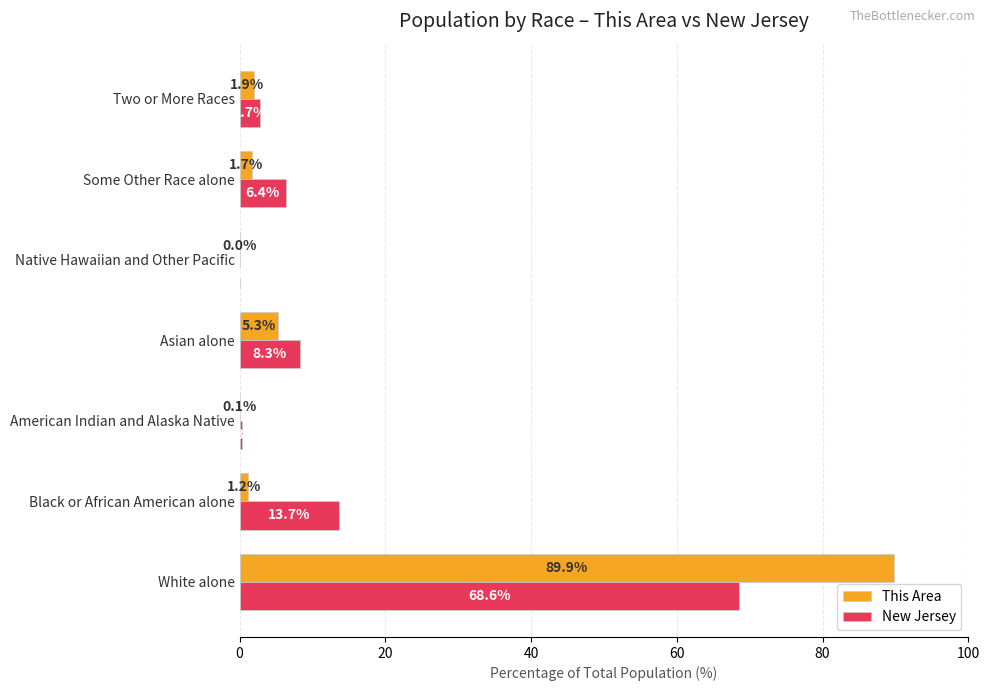

The value of New Jersey at Native Hawaiian and Other Pacific is 0.0. True or false?

True